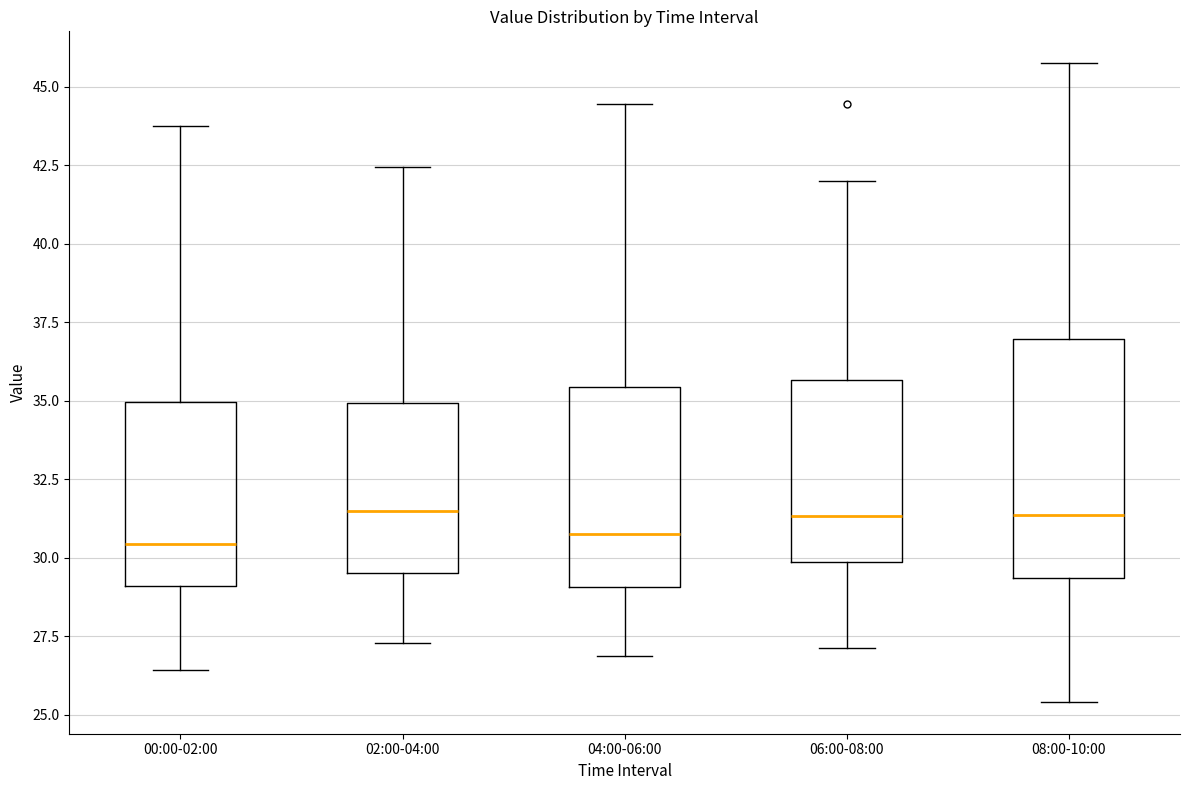

Where does the upper whisker of the box for 04:00-06:00 end on the y-axis? The values are not printed on the chart, so give them approximately, as read against the axis.

44.5